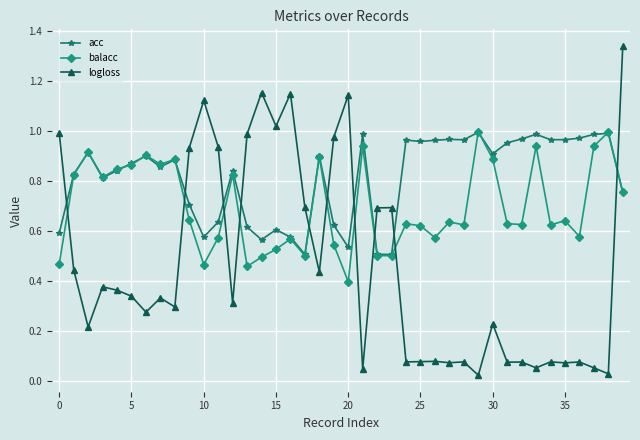

Which series has the largest range (max minus min)?

logloss